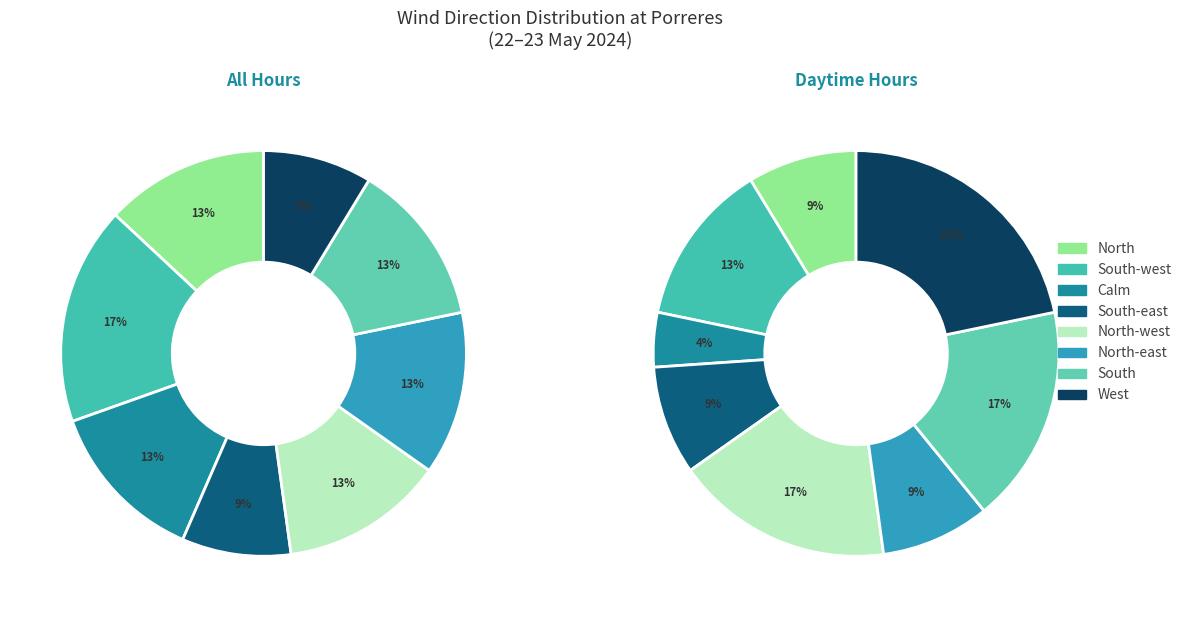

To the nearest percent, what percentage of the pie is South?

13%